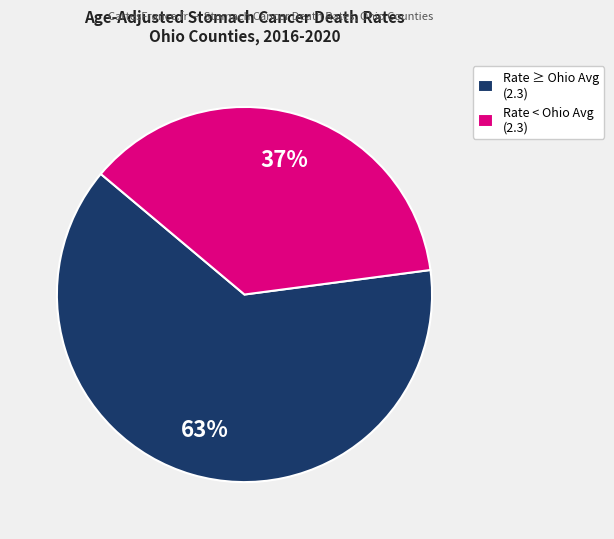

Which slice is the smallest?

Rate < Ohio Avg (2.3)